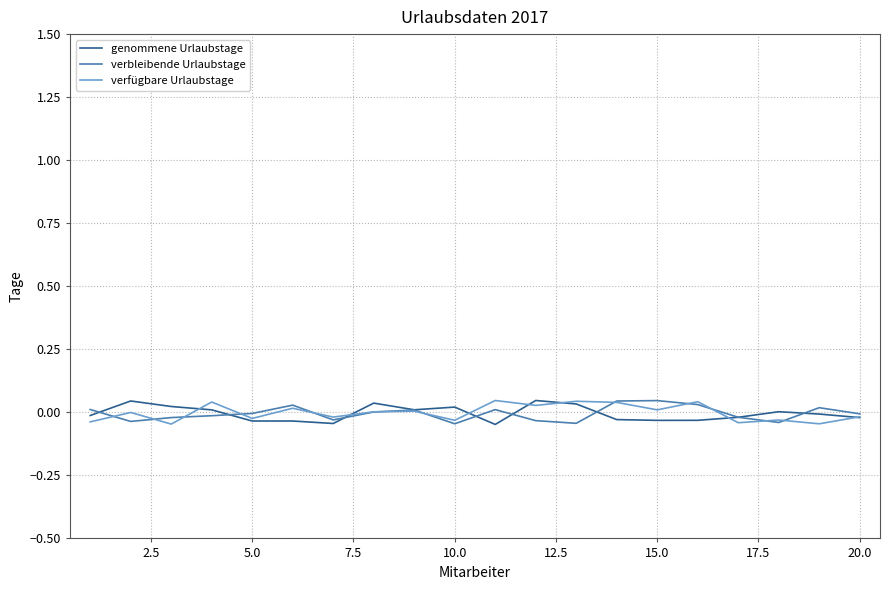

What are all the series names shown in the legend?

genommene Urlaubstage, verbleibende Urlaubstage, verfügbare Urlaubstage